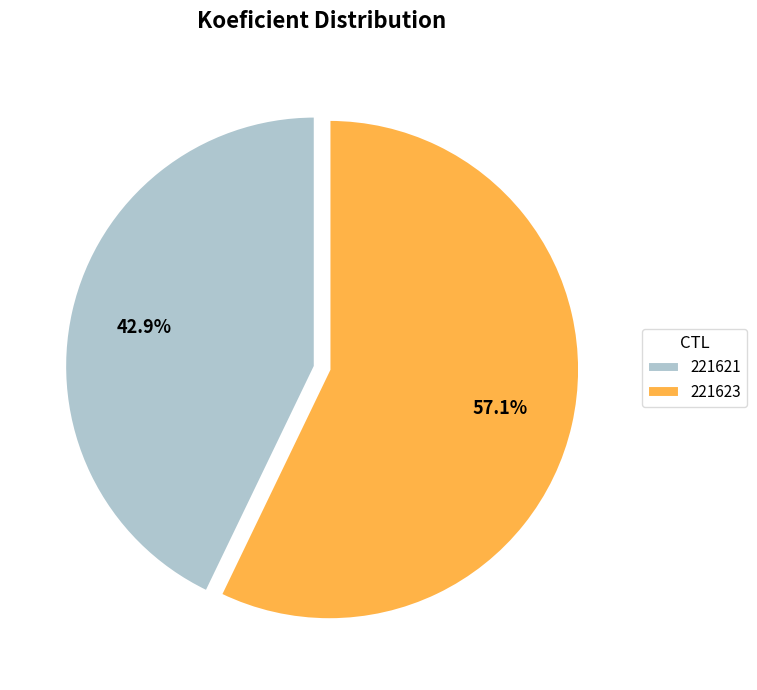

Which category has the smallest portion of the pie?

221621